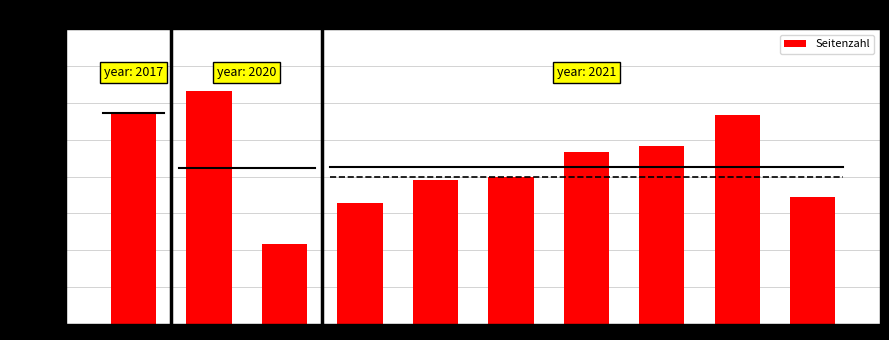

Count the values in the range 0 to 1.

10